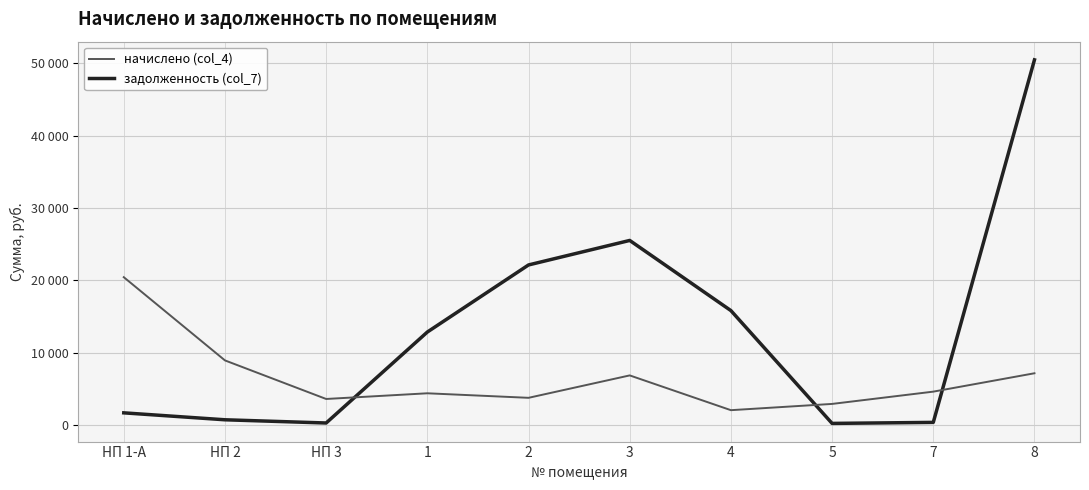

Does the chart have visible grid lines?

Yes